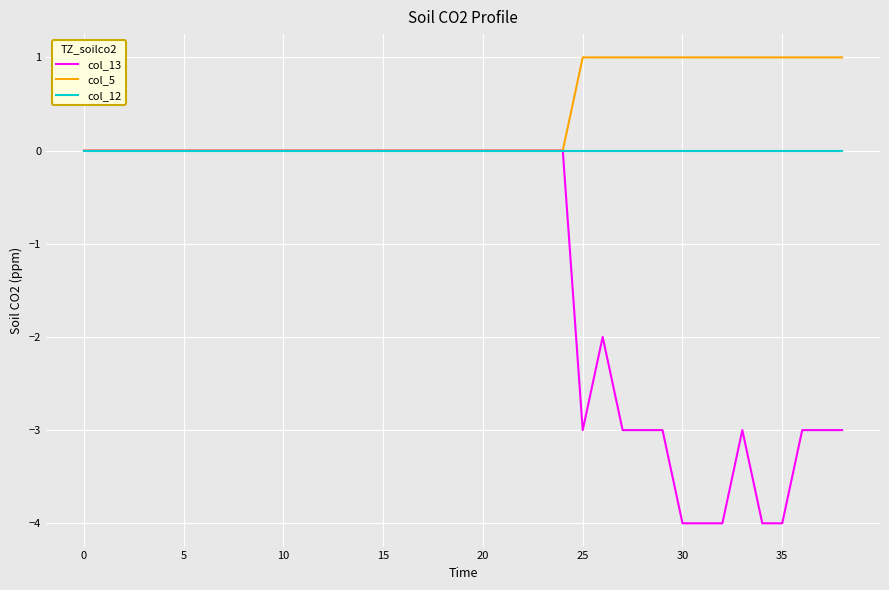

List the series in order of their overall mean, highest first.

col_5, col_12, col_13